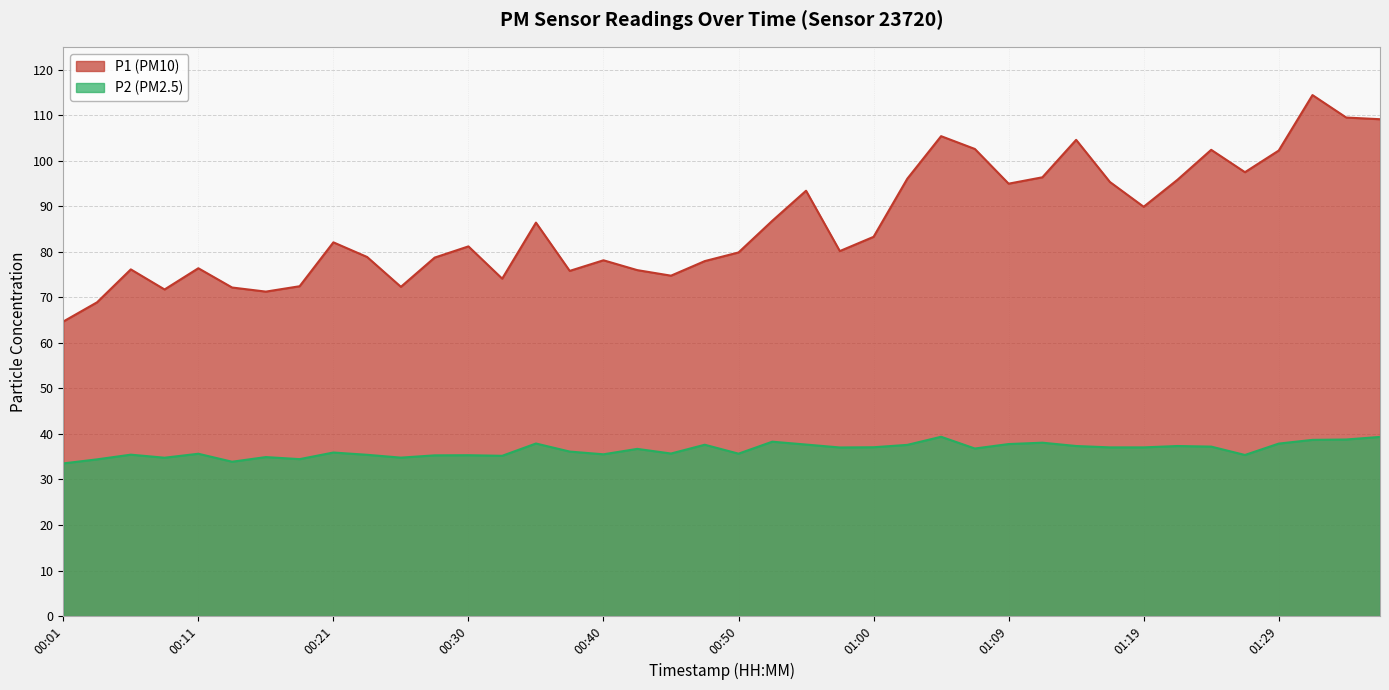

What is the value of the P1 point at the 31st from the left?

104.6